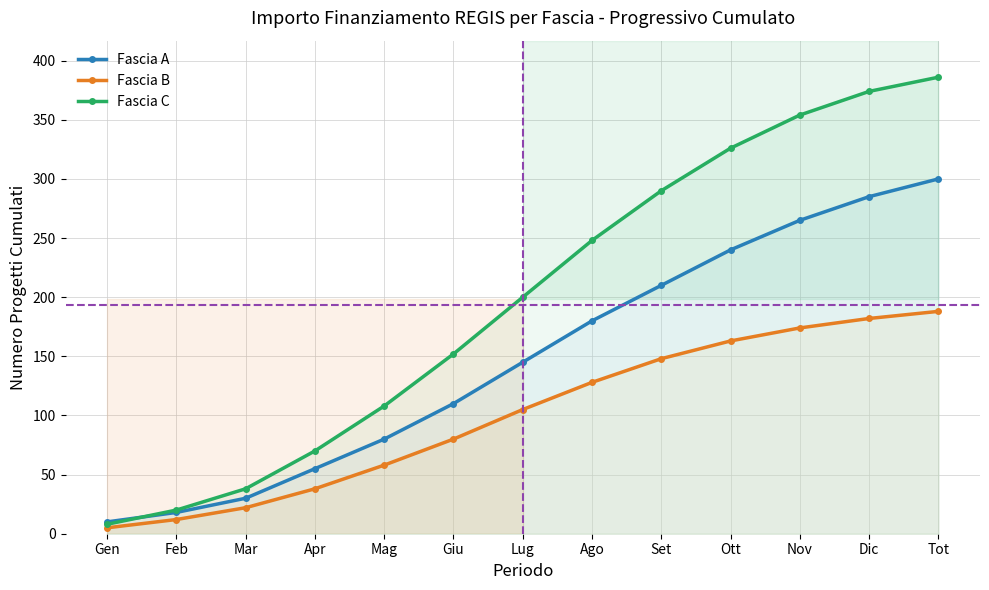

True or false: Fascia B and Fascia C cross at least once.

False